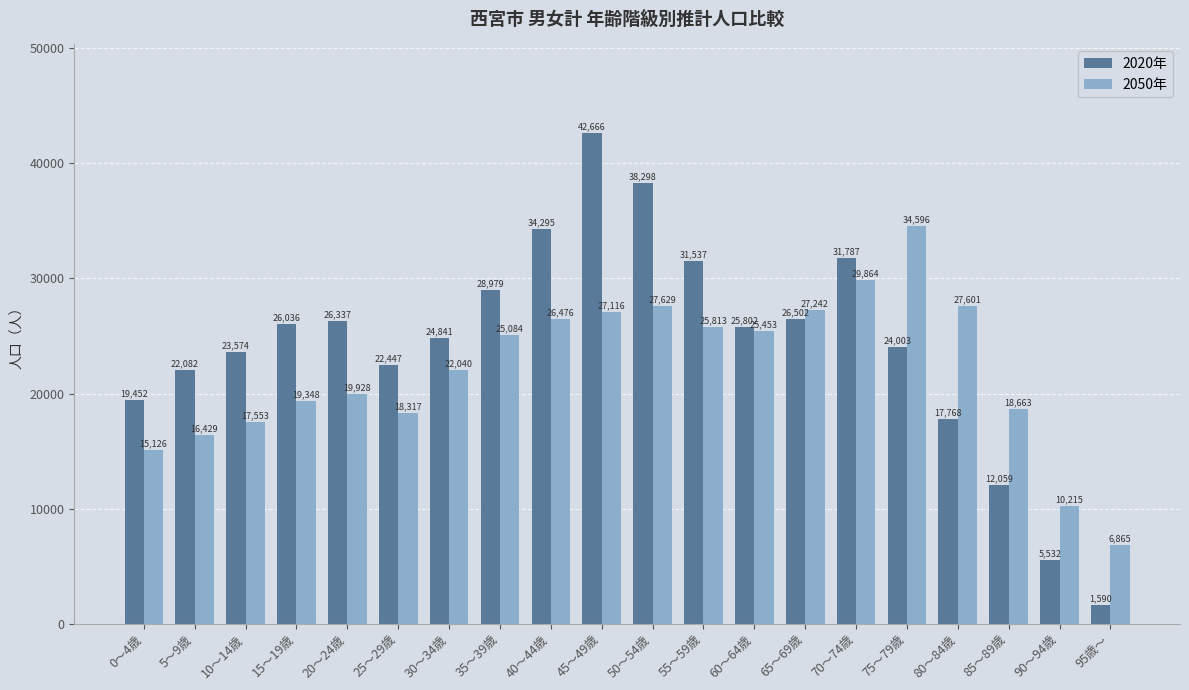

Reading right to left, extract all data points from this chart.

2020年: 95歳～=1590	90～94歳=5532	85～89歳=12059	80～84歳=17768	75～79歳=24003	70～74歳=31787	65～69歳=26502	60～64歳=25802	55～59歳=31537	50～54歳=38298	45～49歳=42666	40～44歳=34295	35～39歳=28979	30～34歳=24841	25～29歳=22447	20～24歳=26337	15～19歳=26036	10～14歳=23574	5～9歳=22082	0～4歳=19452
2050年: 95歳～=6865	90～94歳=10215	85～89歳=18663	80～84歳=27601	75～79歳=34596	70～74歳=29864	65～69歳=27242	60～64歳=25453	55～59歳=25813	50～54歳=27629	45～49歳=27116	40～44歳=26476	35～39歳=25084	30～34歳=22040	25～29歳=18317	20～24歳=19928	15～19歳=19348	10～14歳=17553	5～9歳=16429	0～4歳=15126